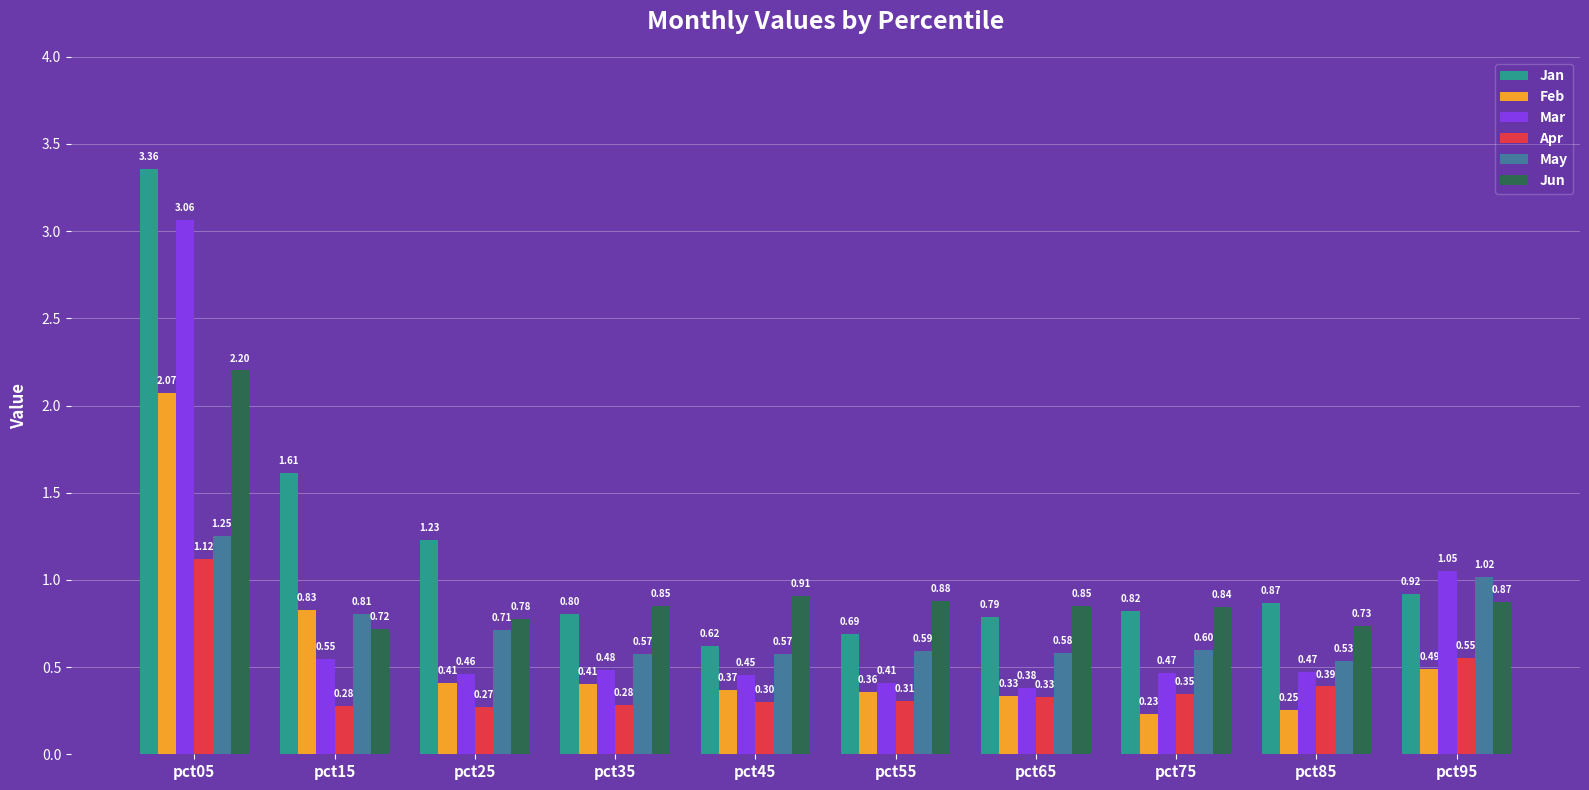

Read the Jun value at pct05.

2.2